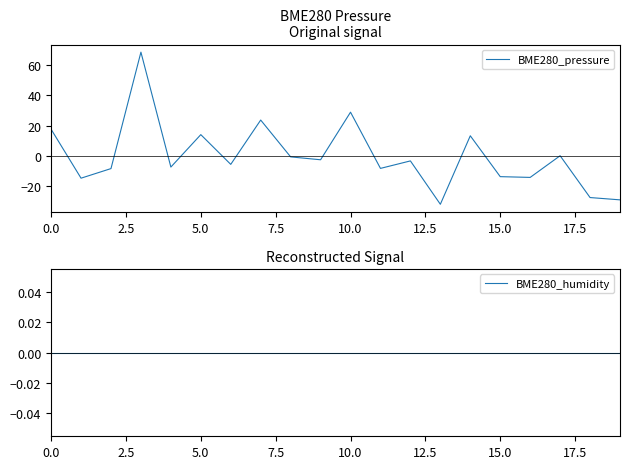

What is the label of the 2nd point from the right?

18